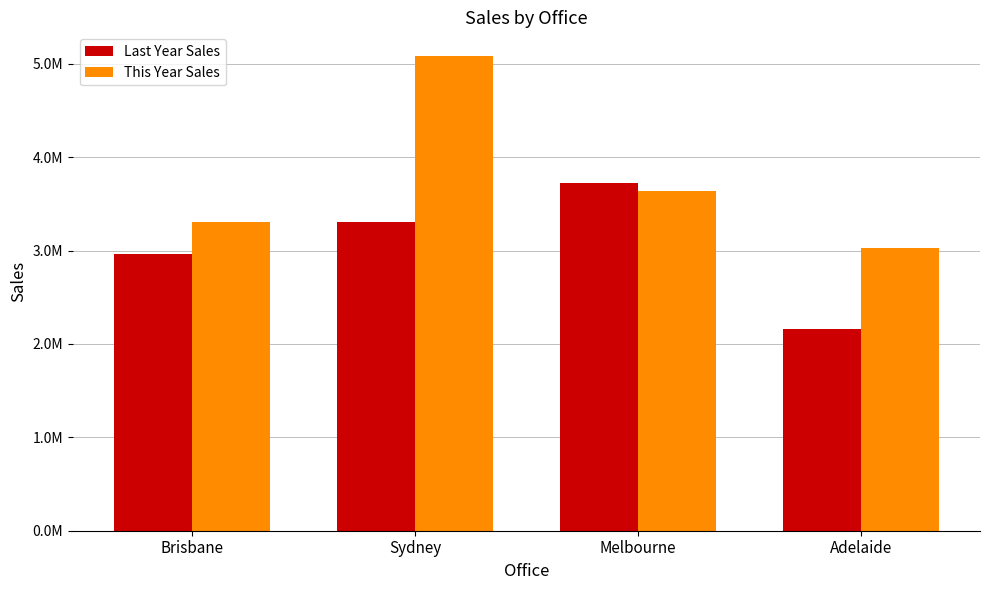

What is the label of the 4th bar from the right?

Brisbane